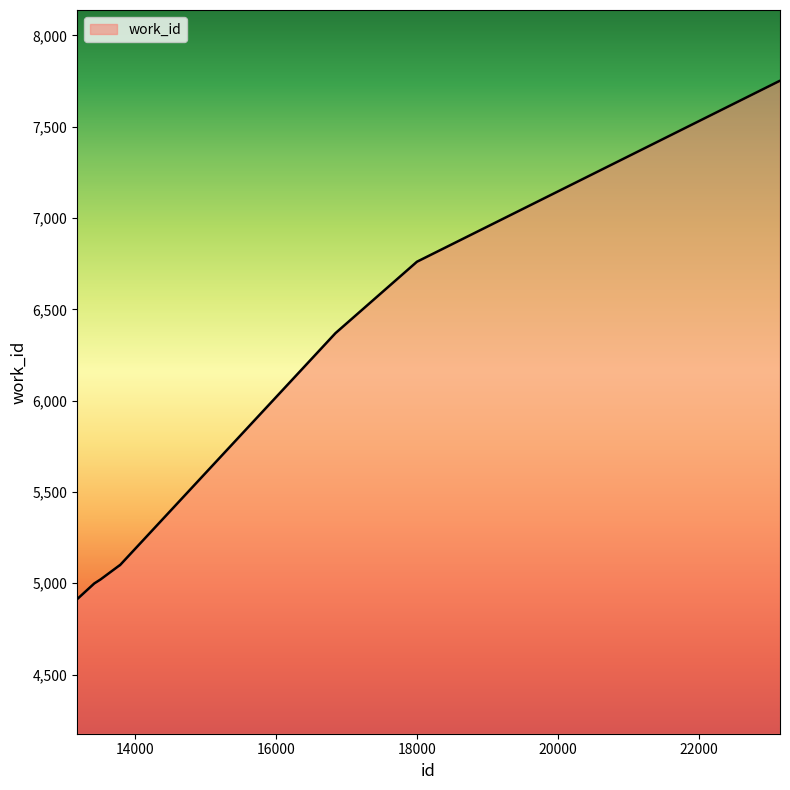

What is the greatest value displayed?

7752